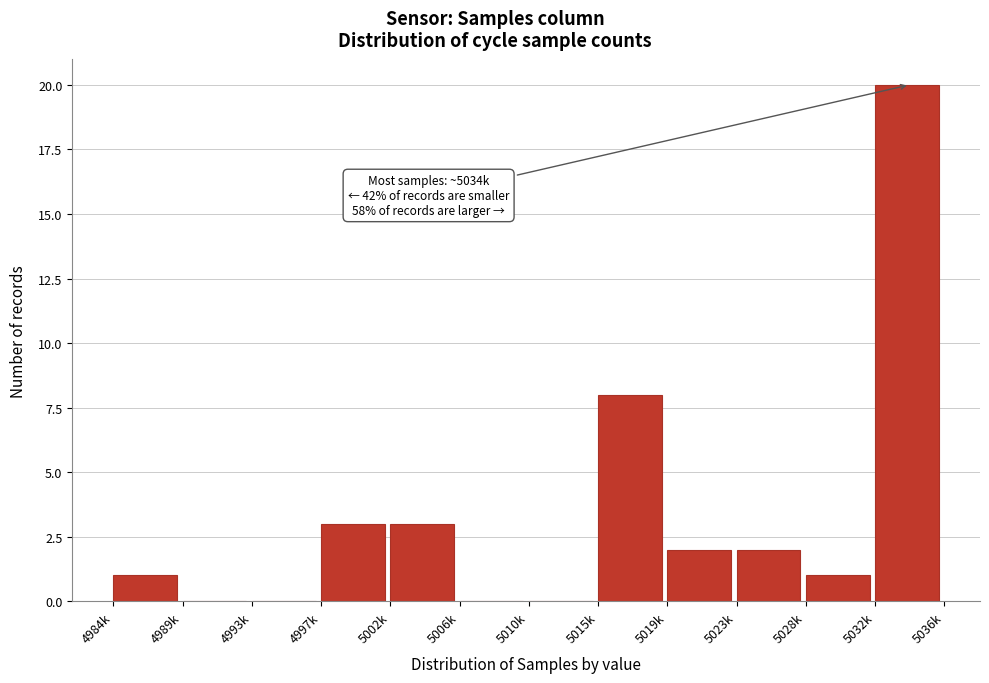

Reading left to right, extract all data points from this chart.

4984k=1	4989k=0	4993k=0	4997k=3	5002k=3	5006k=0	5010k=0	5015k=8	5019k=2	5023k=2	5028k=1	5032k=20